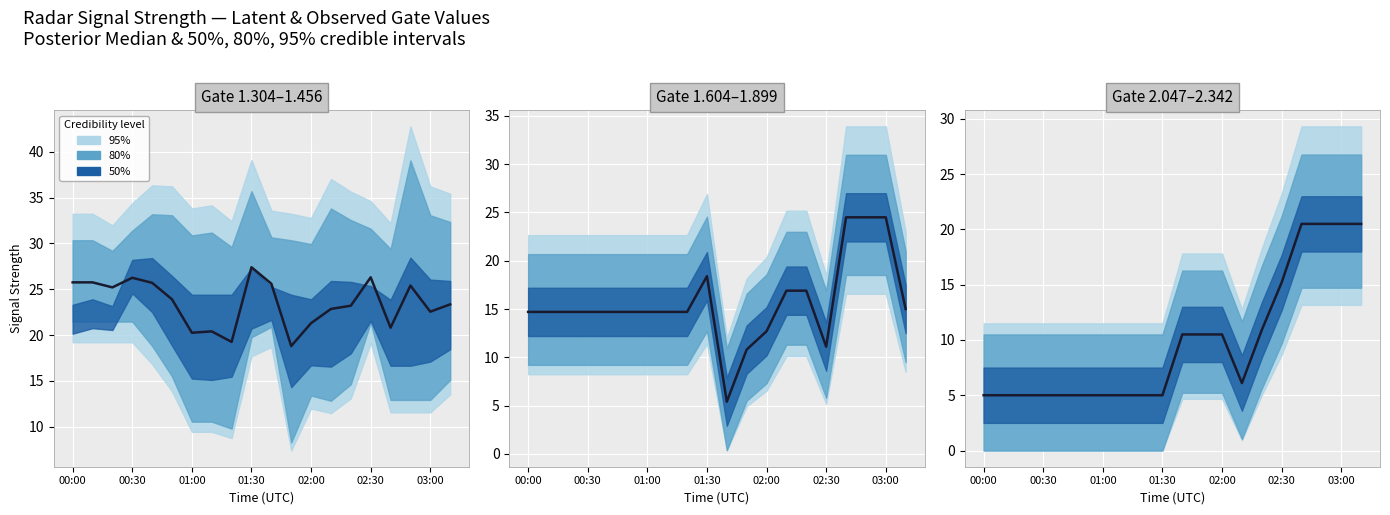

Does the chart display data point markers on the line(s)?

No